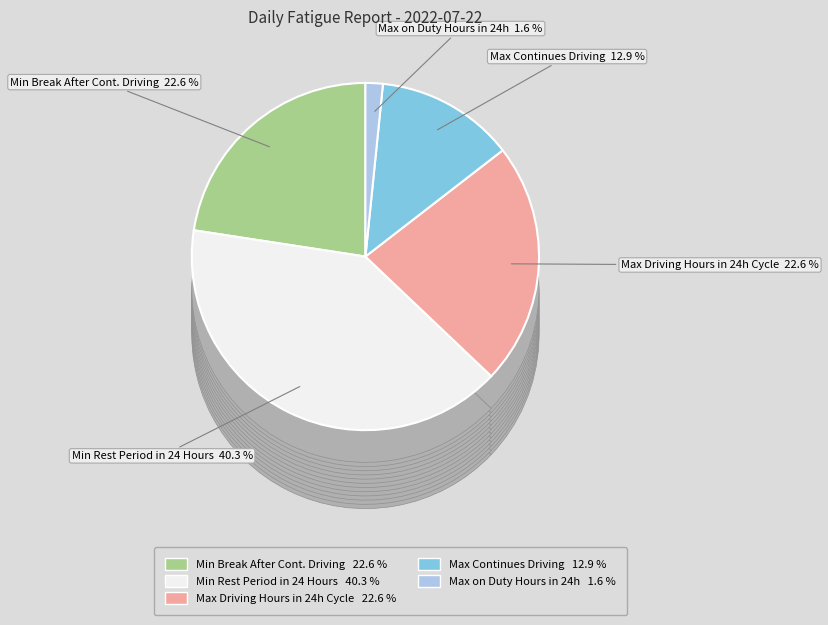

What portion of the pie excludes Max Continues Driving?

87.1%